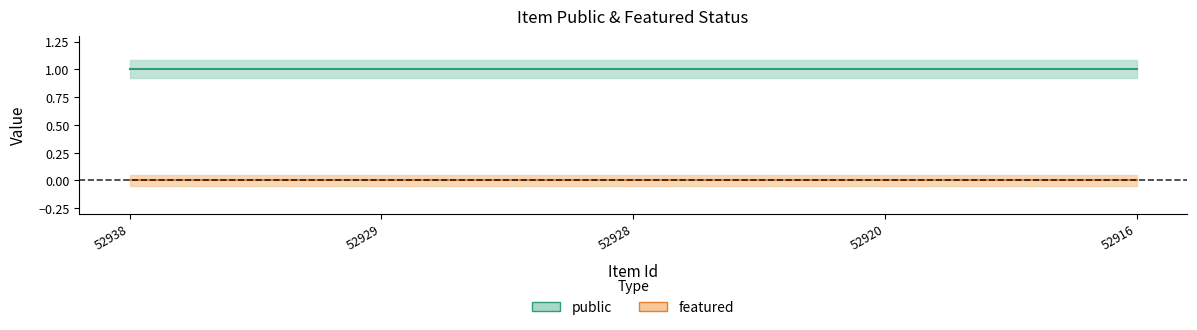

List the series in order of their overall mean, lowest first.

featured, public